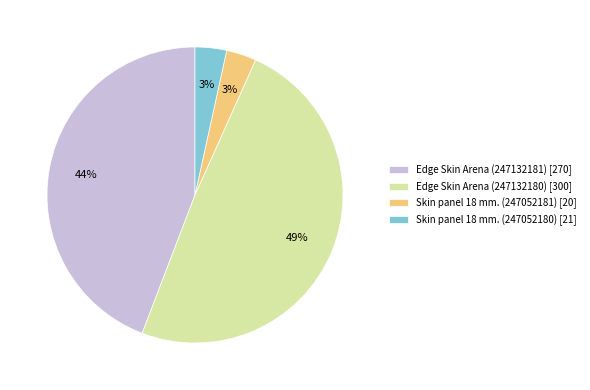

To the nearest percent, what percentage of the pie is Edge Skin Arena (247132181)?

44%